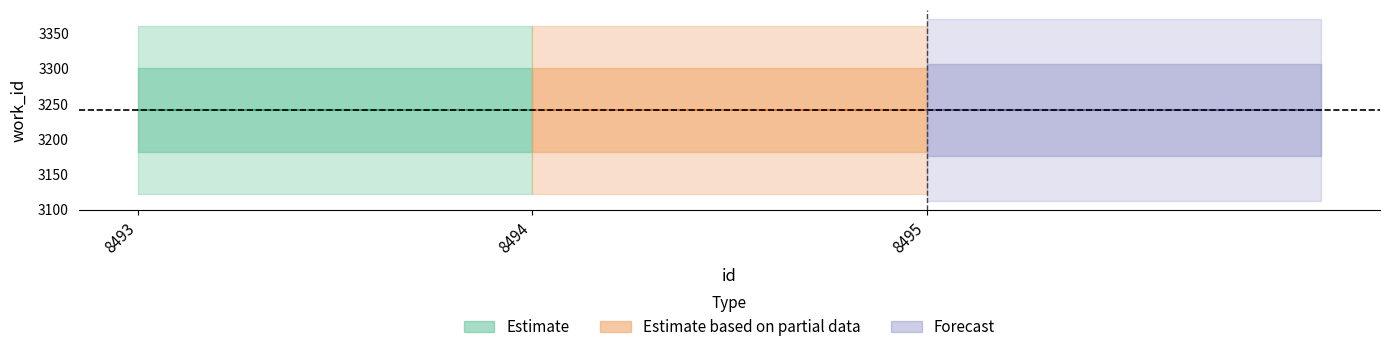

Reading left to right, what are all the values shown in this chart?

id: 8493=8493	8494=8494	8495=8495
work_id: 8493=3241	8494=3241	8495=3241